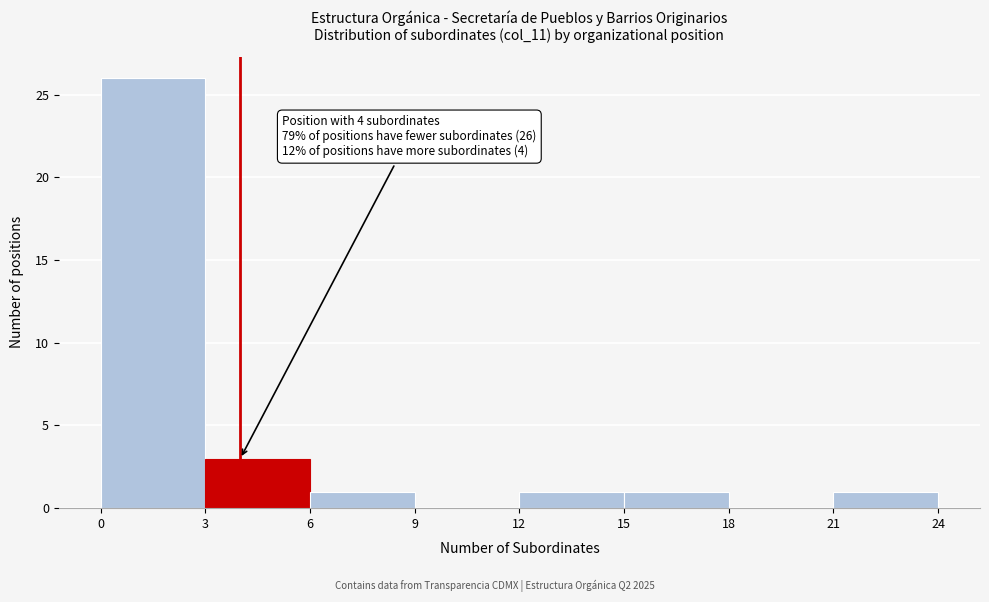

Which range on the x-axis has the tallest bar?

0 to 3